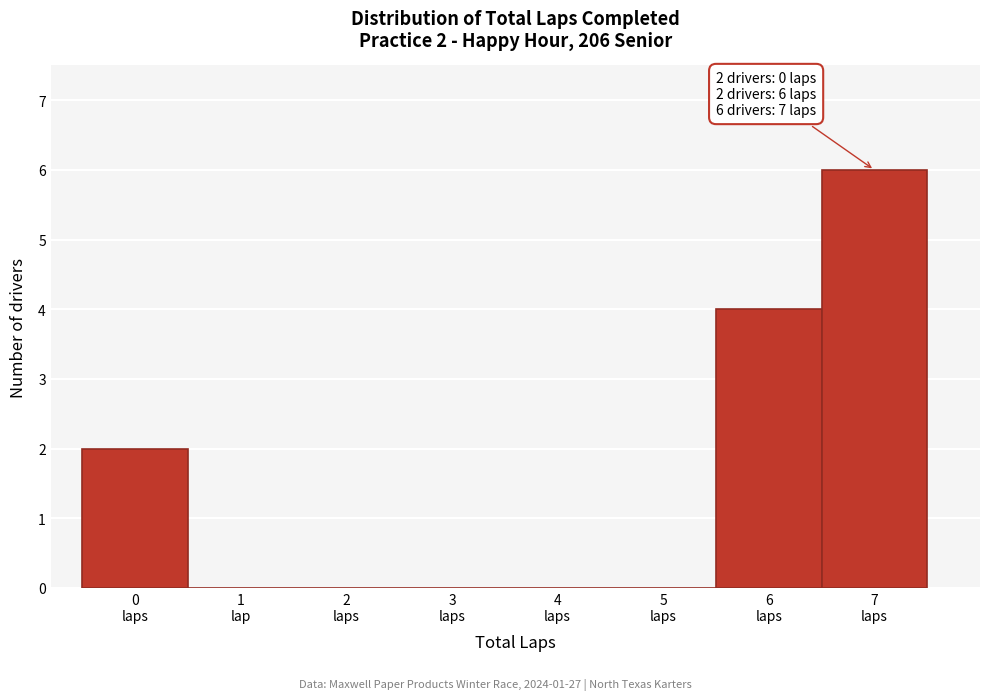

What is the greatest value displayed?

6